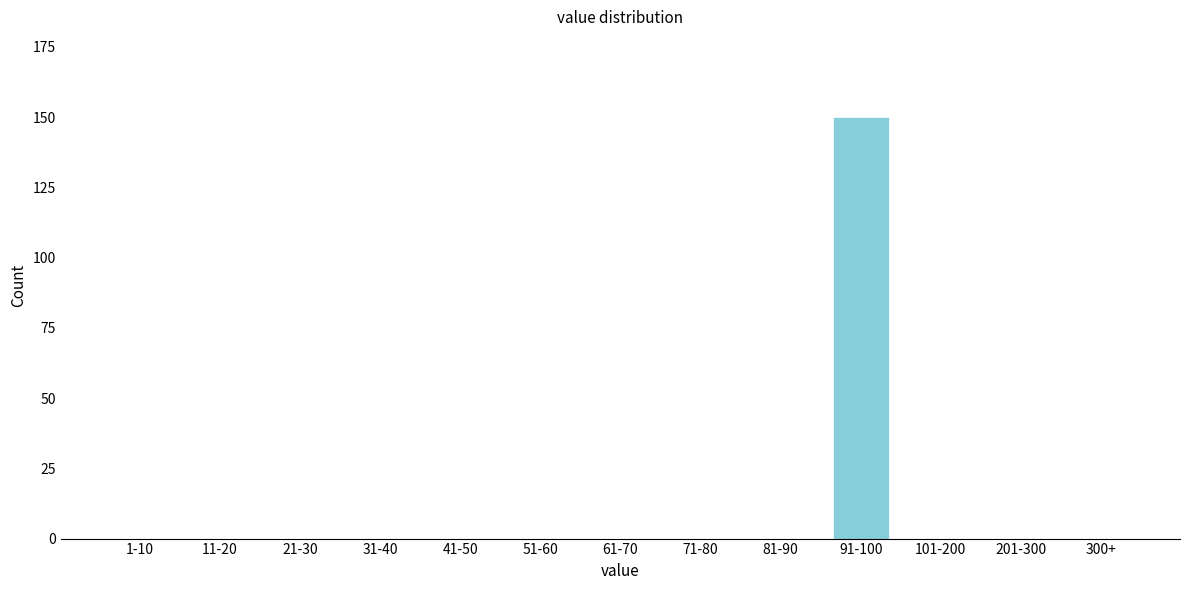

Reading left to right, transcribe all the data shown in this chart.

1-10=0	11-20=0	21-30=0	31-40=0	41-50=0	51-60=0	61-70=0	71-80=0	81-90=0	91-100=150	101-200=0	201-300=0	300+=0